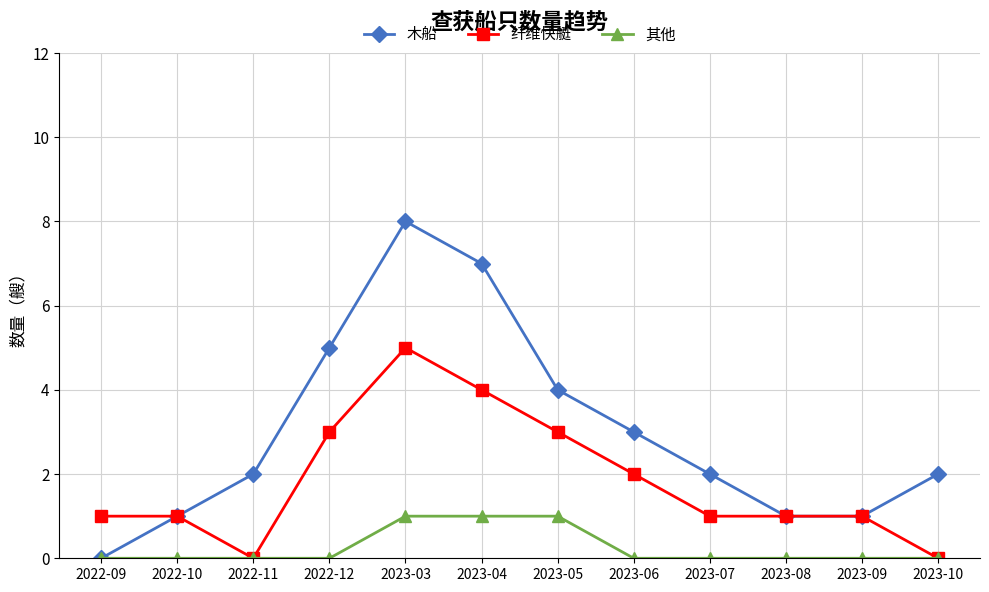

How many 木船 values are between 1 and 5?

9